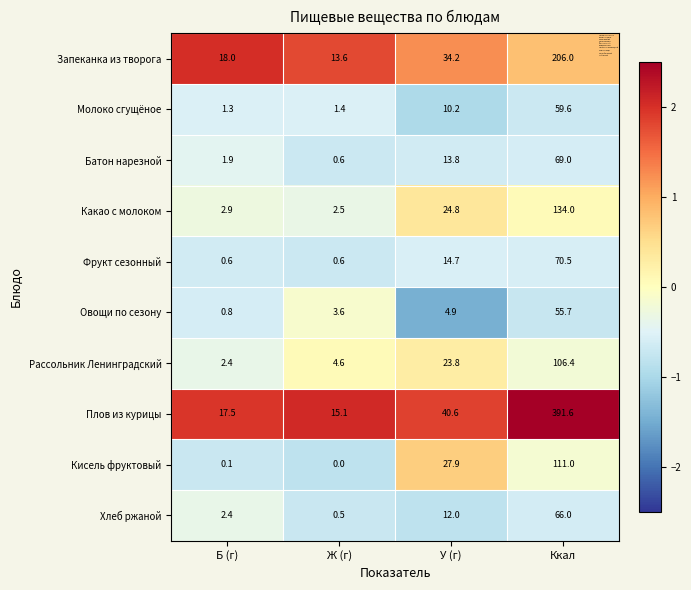

The Плов из курицы series shows 24.0 at Ж (г). True or false?

False